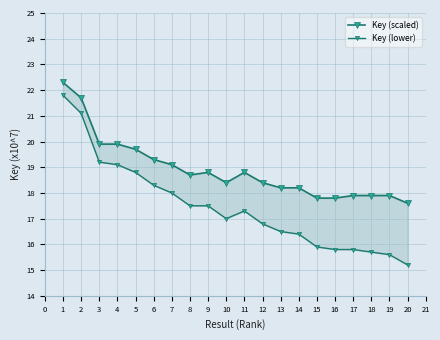

What is the sum of all Key (scaled) values?

378.3